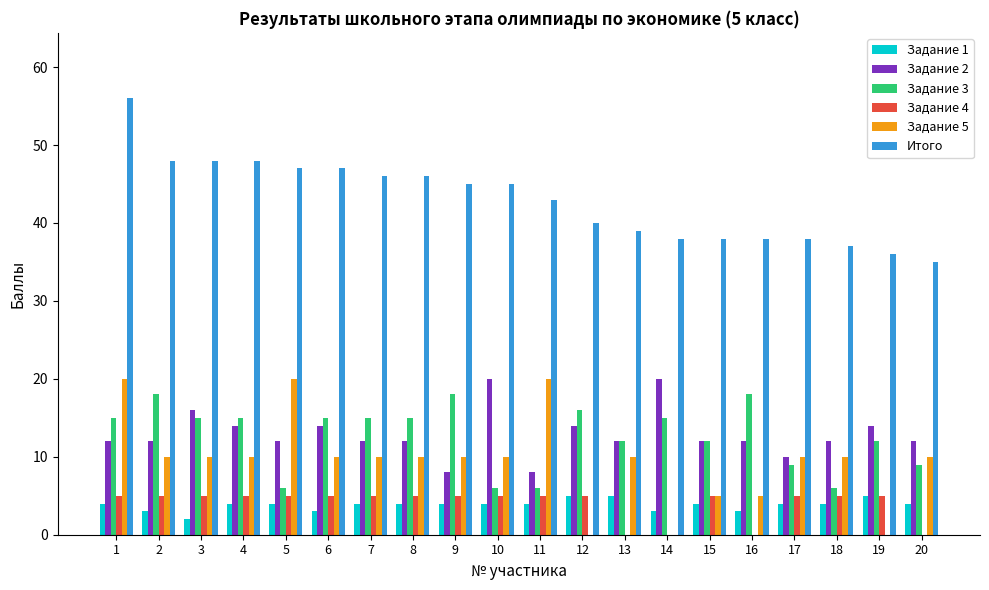

What is the approximate value of Задание 2 at 4, to the nearest 10?

10